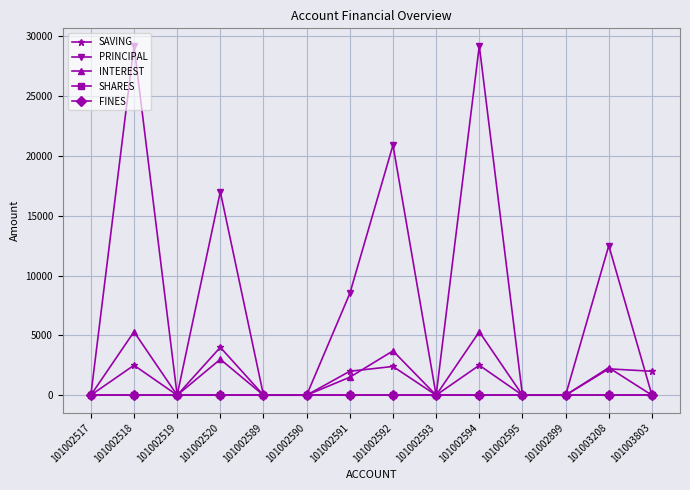

After their last crossing, which series has the higher values: SAVING or INTEREST?

SAVING